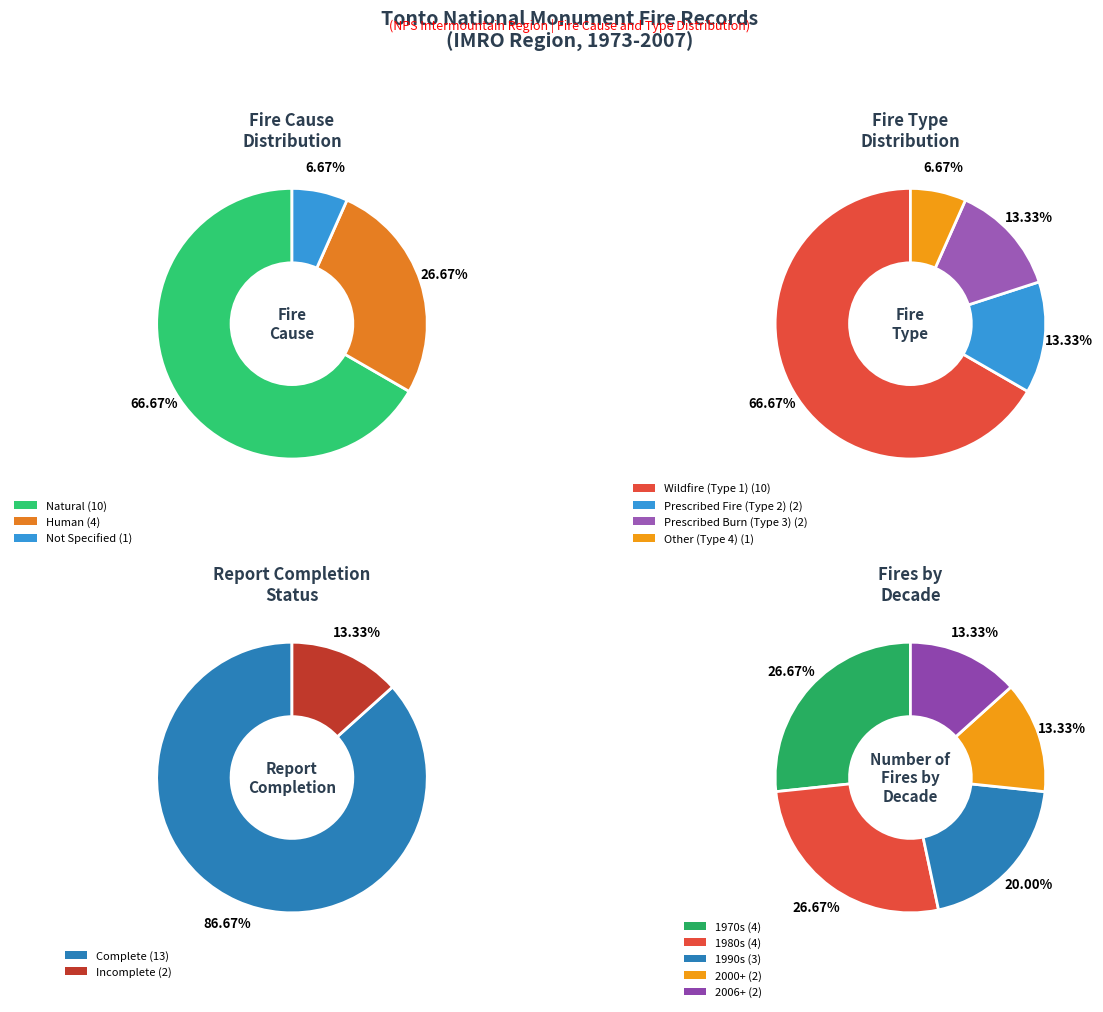

How many slices are in this pie chart?

3